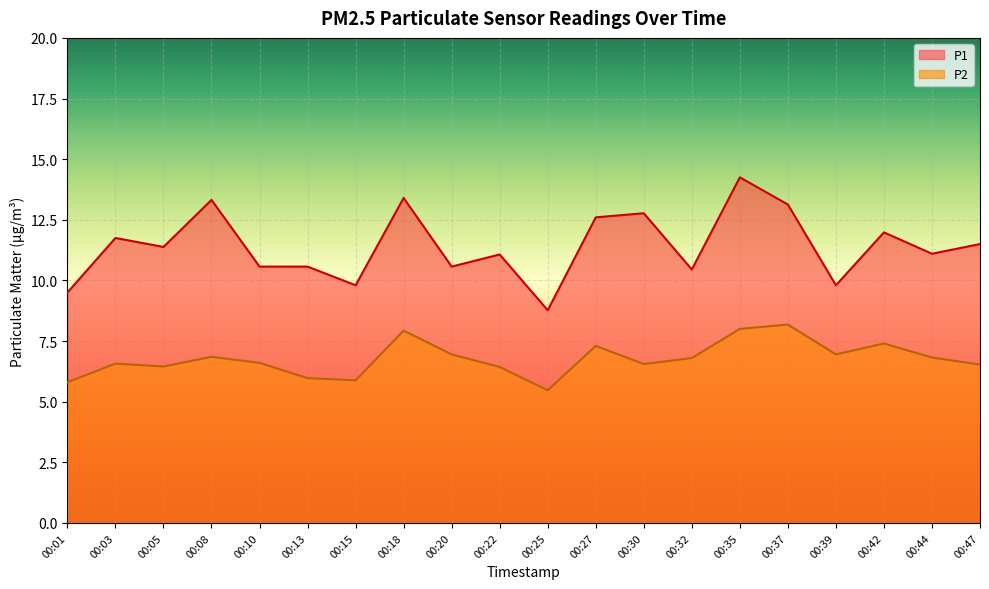

At which category does P2 reach its first local valley?

00:05